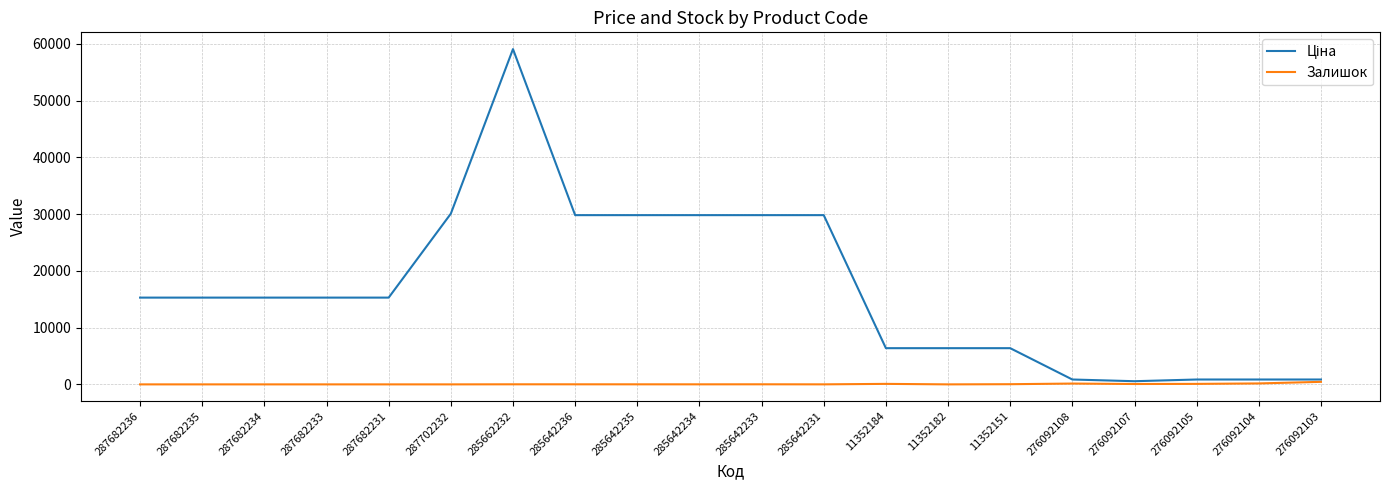

At which category is the sum across all series the highest?

285662232